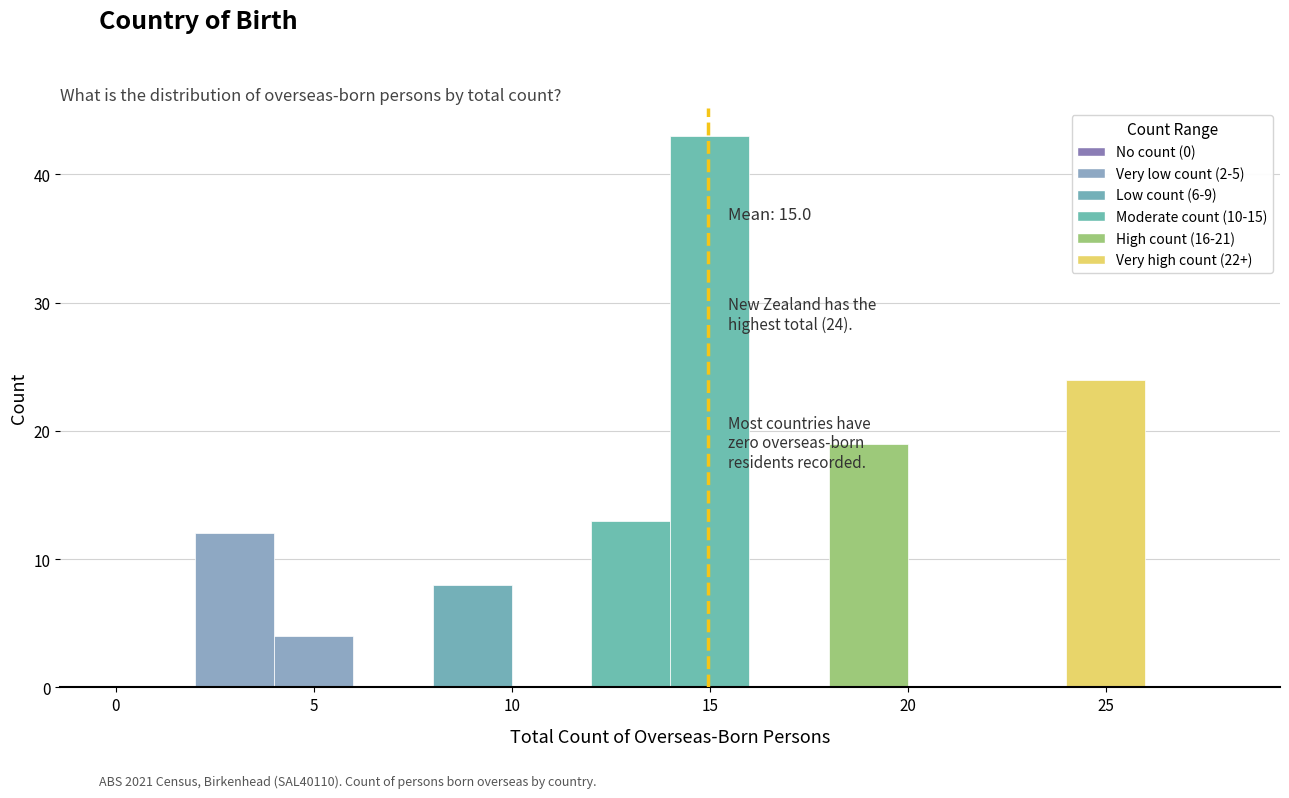

Which range on the x-axis has the tallest bar?

14 to 16